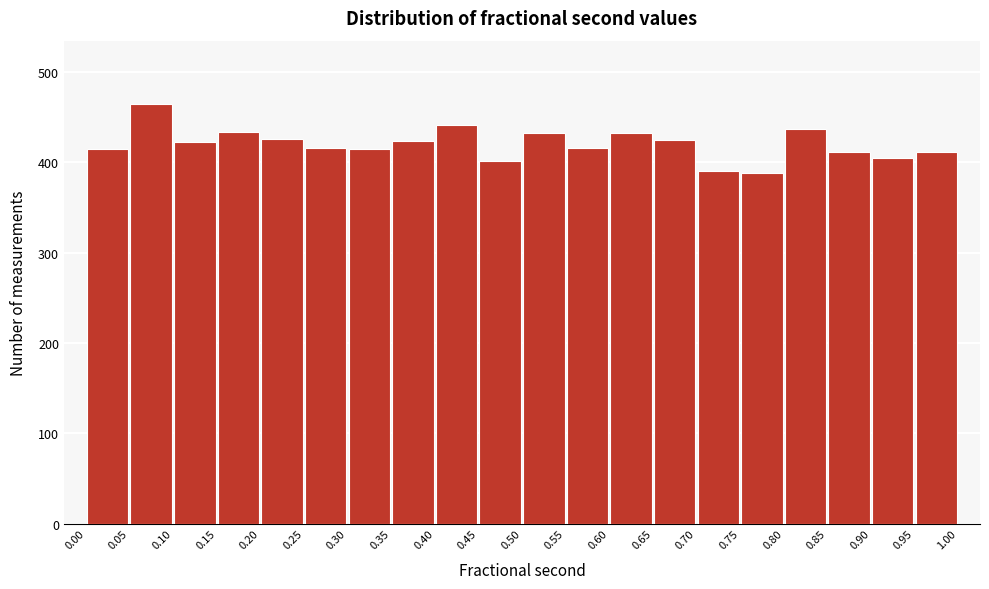

Reading left to right, transcribe this chart: for each bar, give the range it covers on the x-axis and its height. The values are not printed on the chart, so give them approximately, as read against the axis.

0.00 to 0.05: 420
0.05 to 0.10: 470
0.10 to 0.15: 420
0.15 to 0.20: 430
0.20 to 0.25: 430
0.25 to 0.30: 420
0.30 to 0.35: 420
0.35 to 0.40: 420
0.40 to 0.45: 440
0.45 to 0.50: 400
0.50 to 0.55: 430
0.55 to 0.60: 420
0.60 to 0.65: 430
0.65 to 0.70: 430
0.70 to 0.75: 390
0.75 to 0.80: 390
0.80 to 0.85: 440
0.85 to 0.90: 410
0.90 to 0.95: 410
0.95 to 1.00: 410